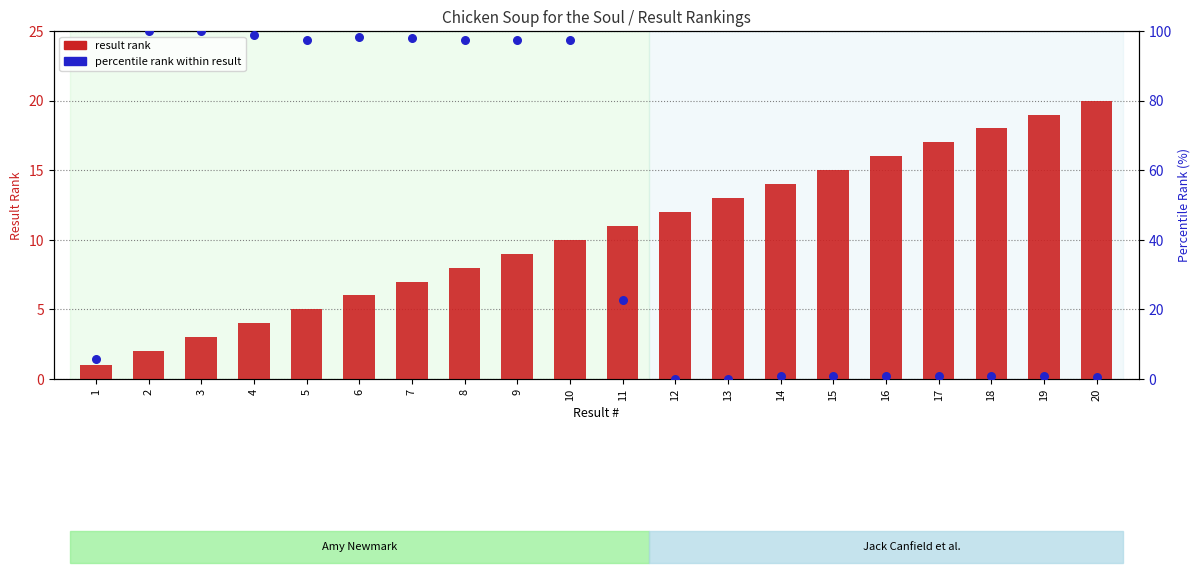

At how many categories does at least one series exceed 49?

9